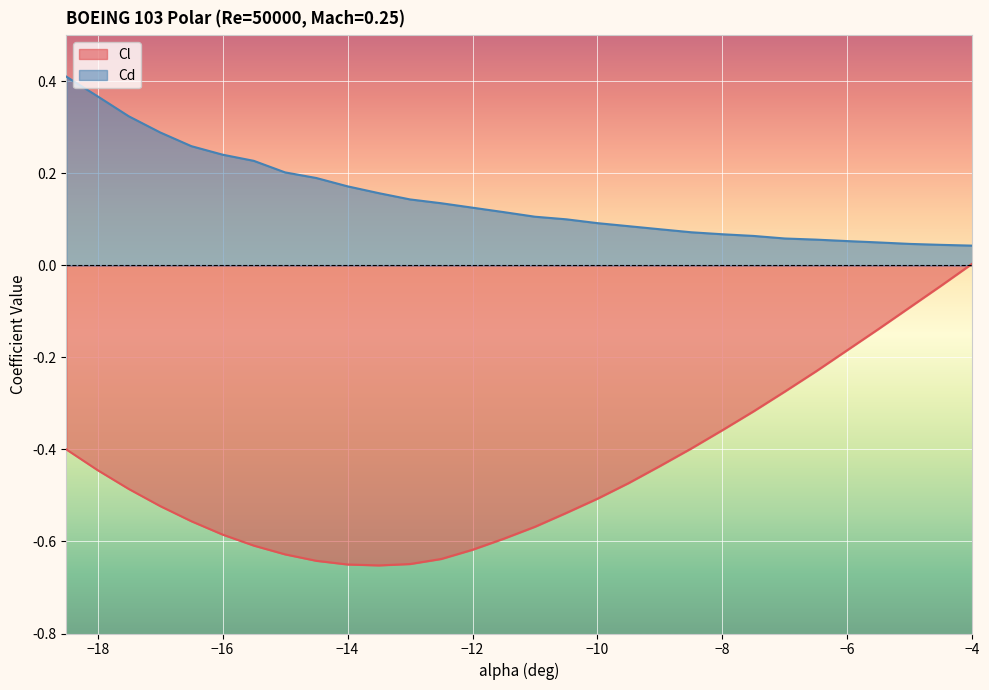

Between -14.0 and -8.5, which is larger?

-8.5